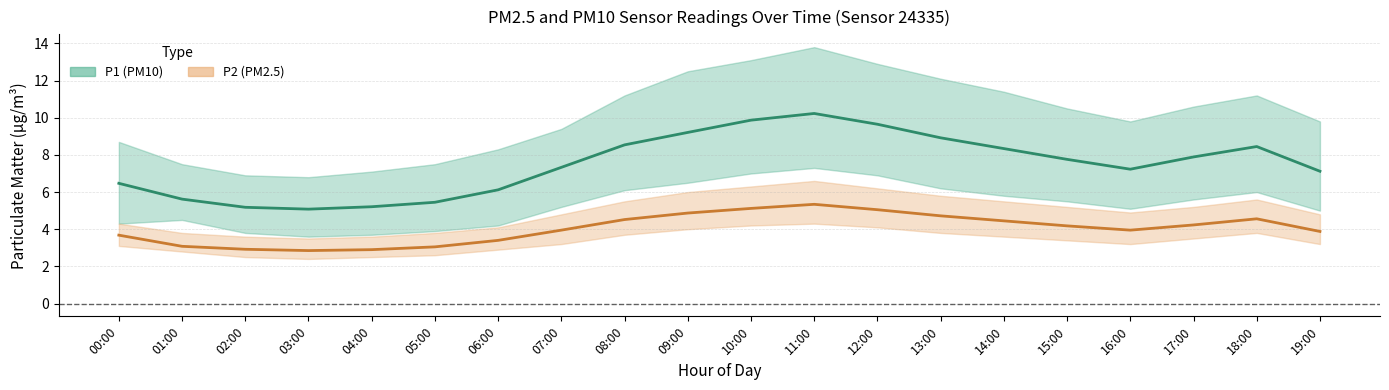

What is the minimum value for P1 (PM10) mean?

5.1